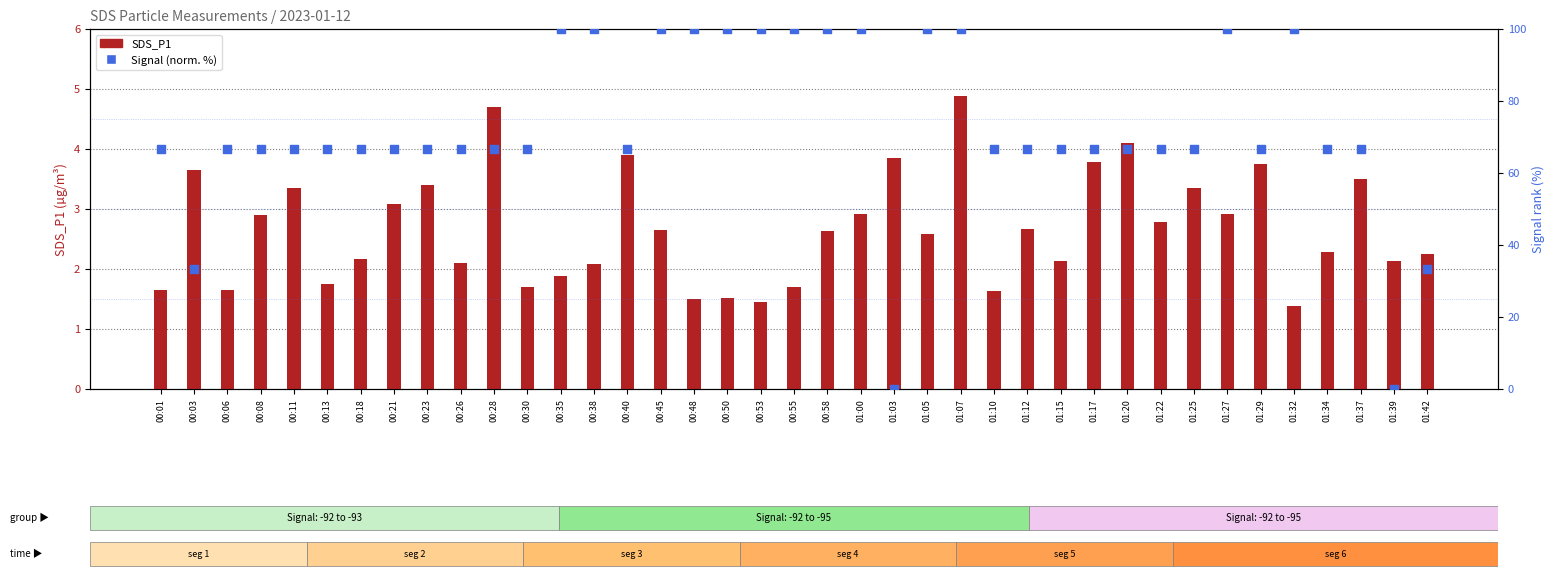

Which series has the largest total across all categories?

Signal (normalized)